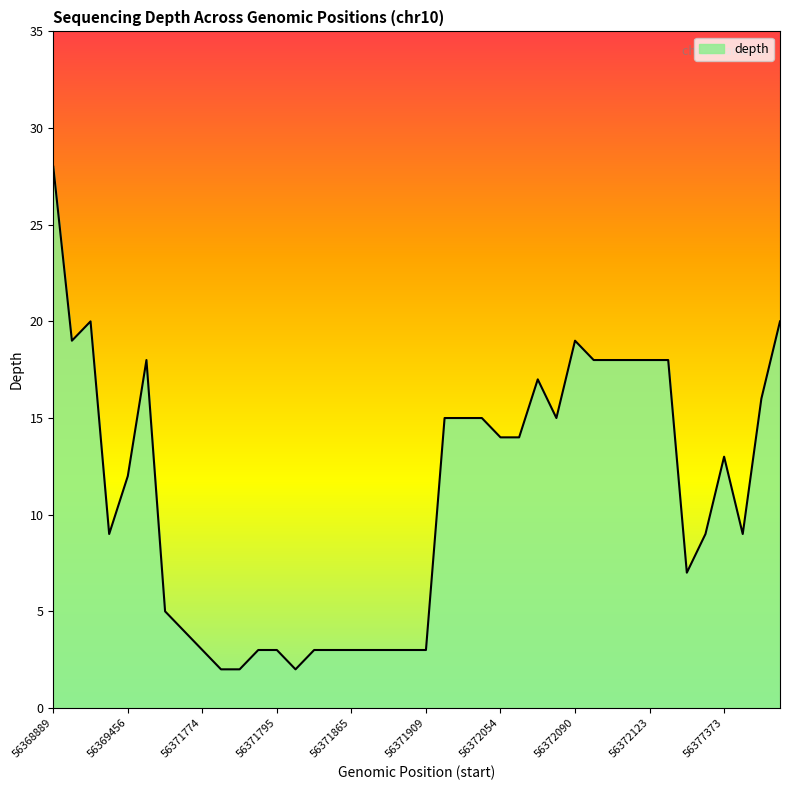

What is the difference between the maximum and minimum values?

26